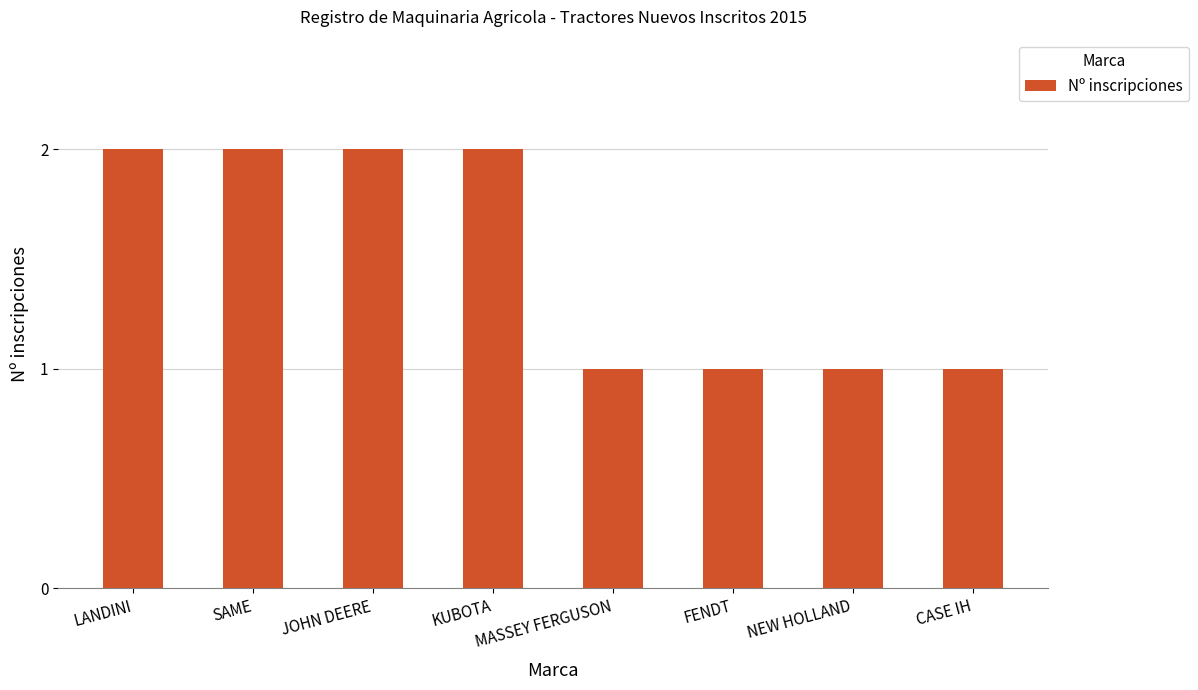

What position from the left is FENDT?

6